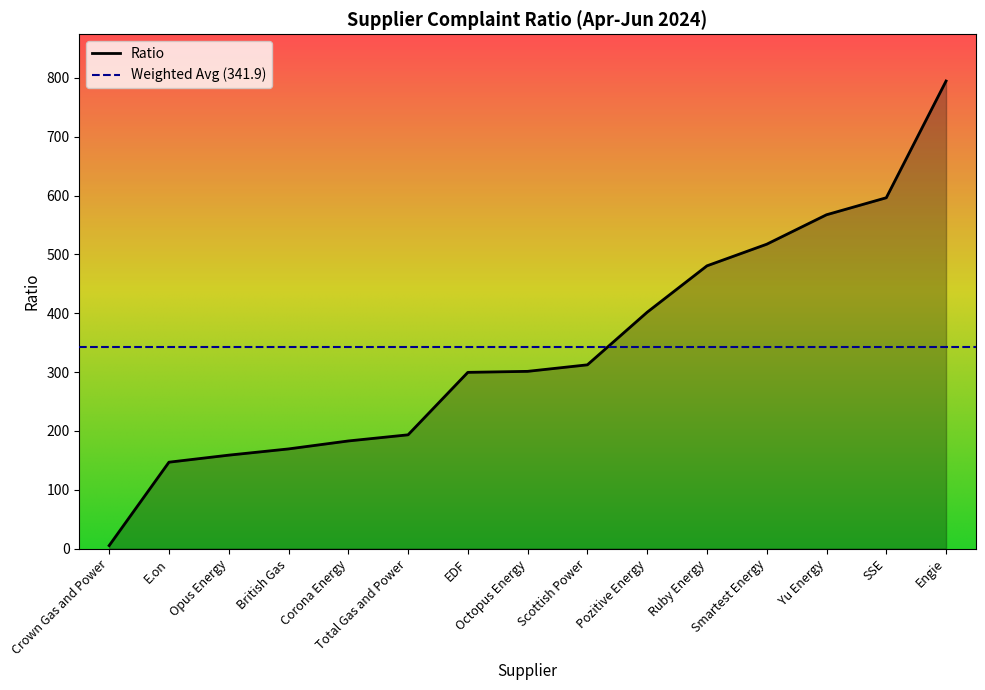

Does the chart display data point markers on the line(s)?

No